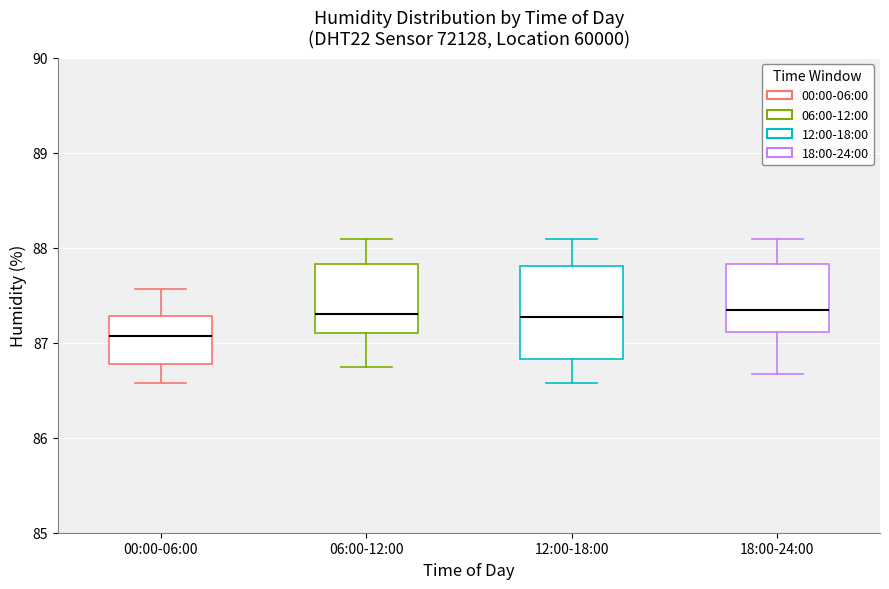

Which box is the tallest, from its lower edge to its upper edge?

12:00-18:00